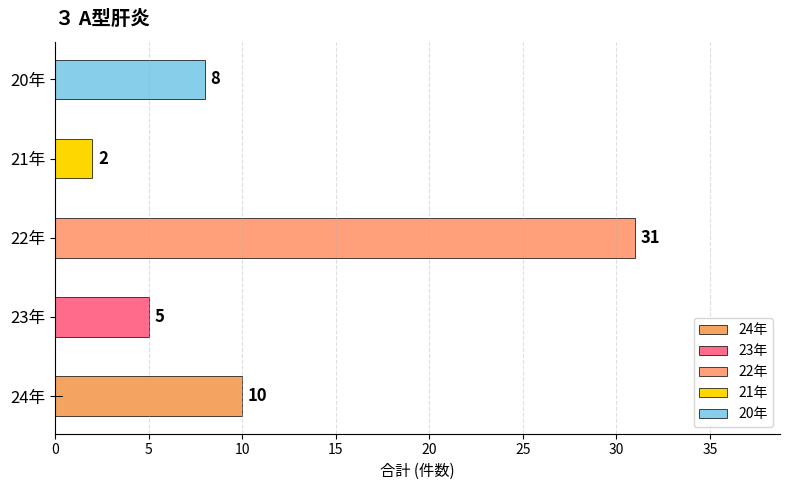

How many bars are there in total?

5